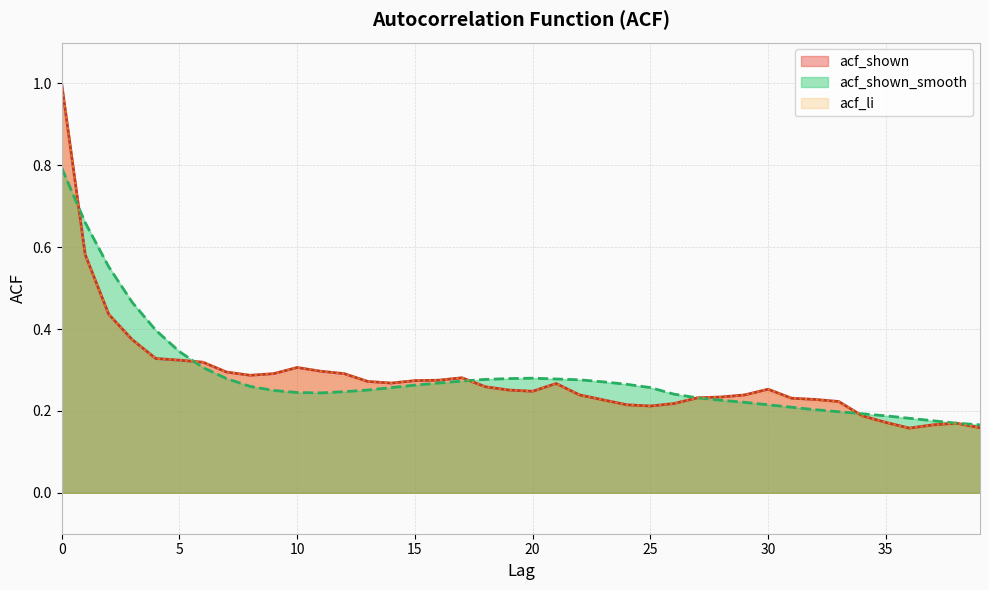

Which series has the largest range (max minus min)?

acf_shown